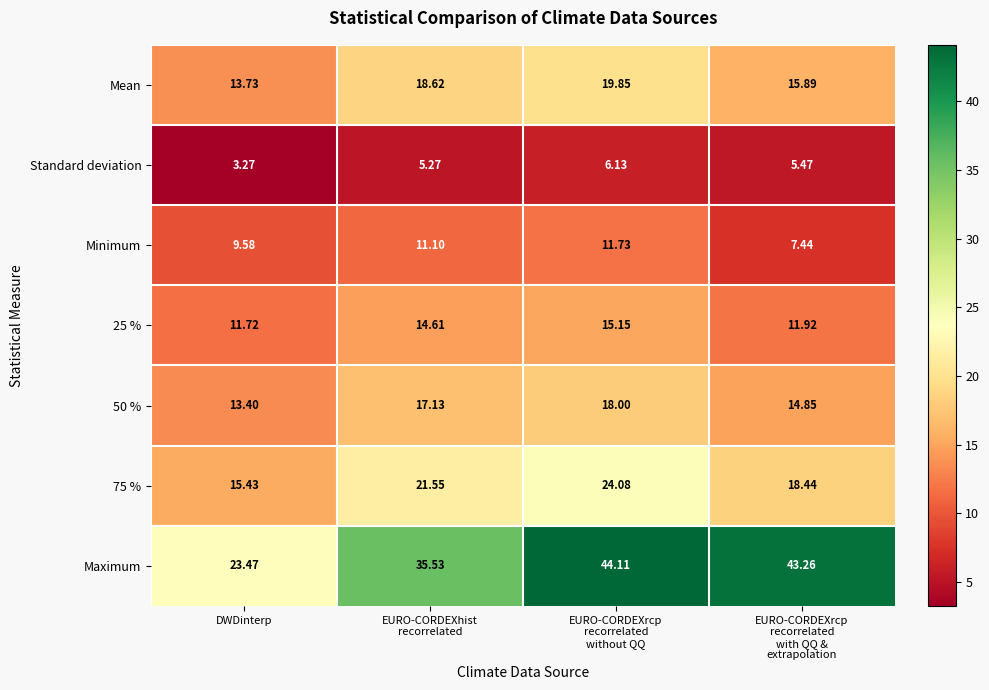

How many categories are shown in the chart?

4